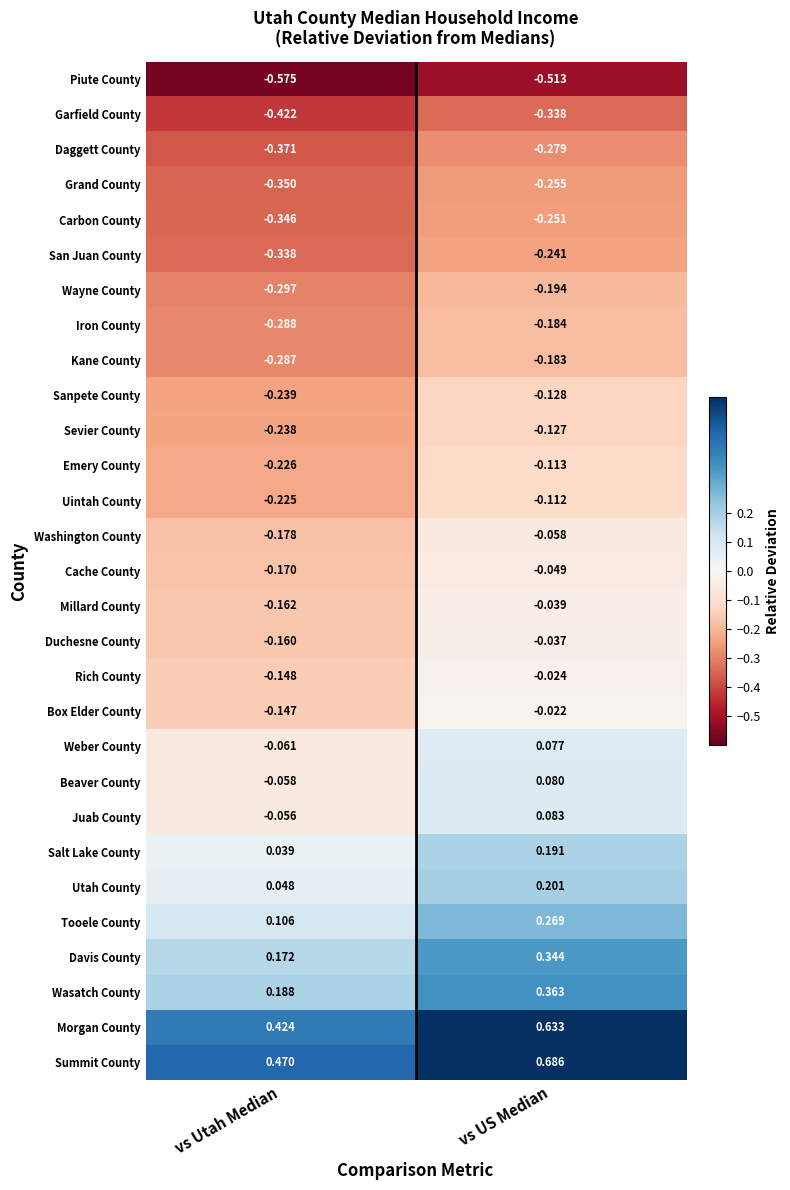

Where is Wayne County nearest to the value 0?

vs US Median